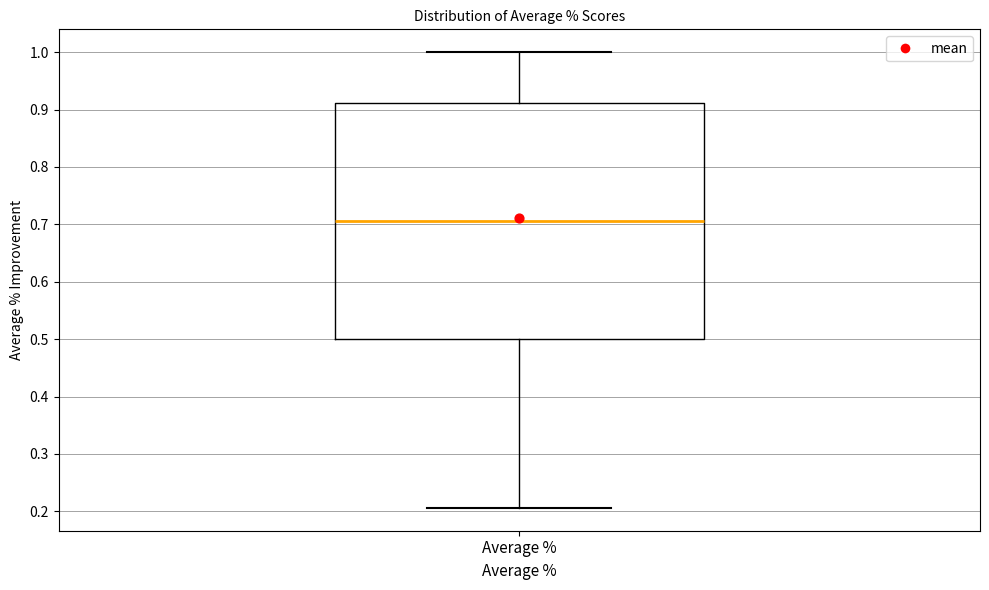

Transcribe this box plot: give where the median line is, the range the box spans, and where the two whiskers end, as read against the y-axis. The values are not printed on the chart, so give them approximately, as read against the axis.

median 0.71, box 0.50 to 0.91, whiskers 0.21 to 1.00